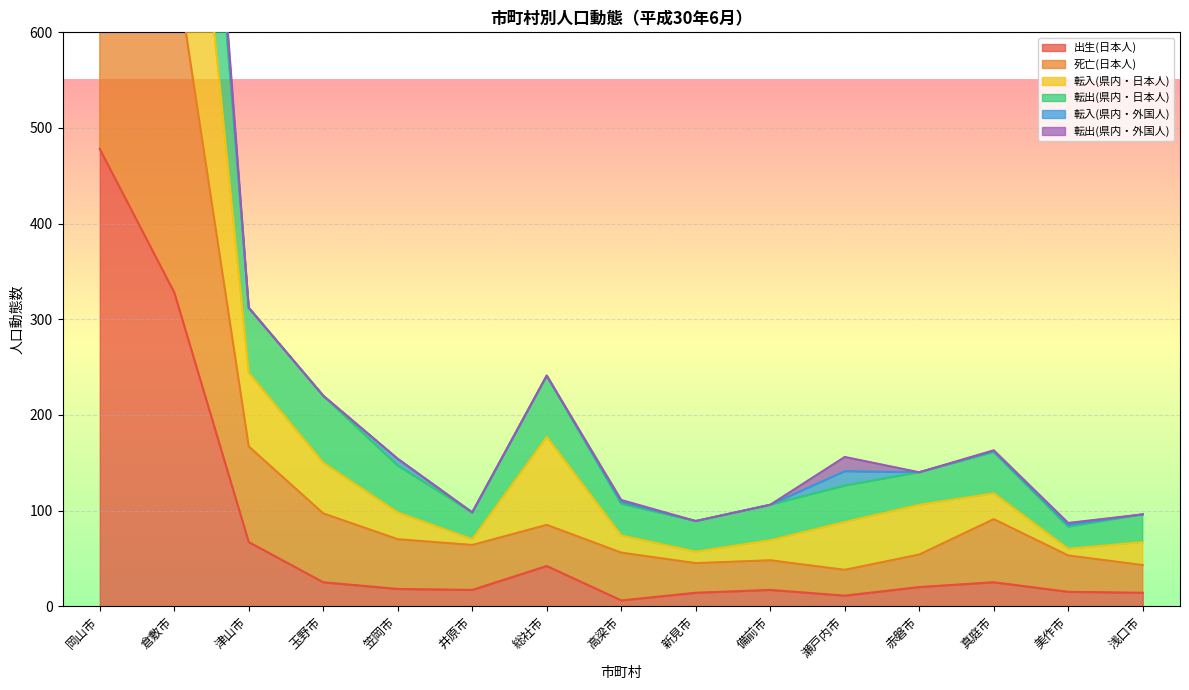

True or false: 転出(県内・日本人) and 死亡(日本人) intersect in this chart.

False